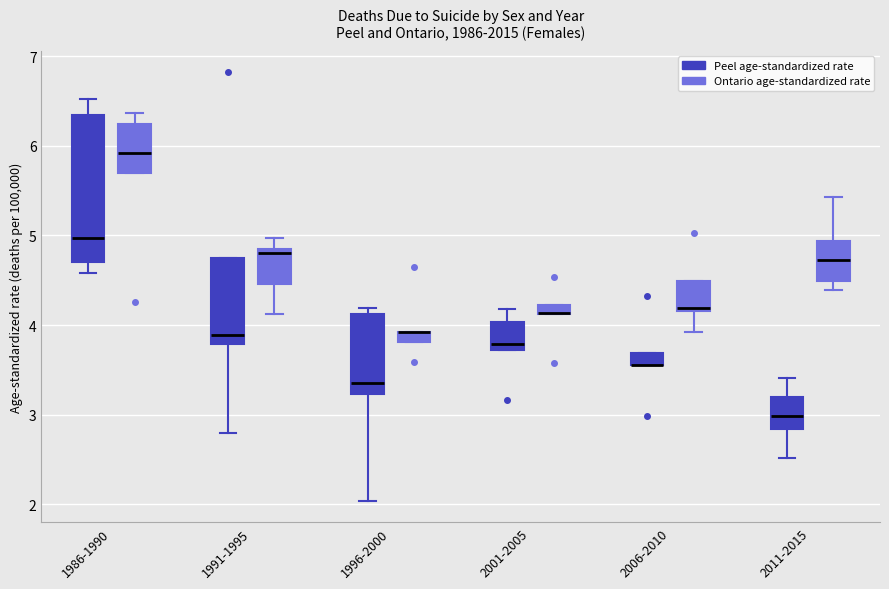

Which box is the tallest, from its lower edge to its upper edge?

1986-1990 (Peel age-standardized rate)